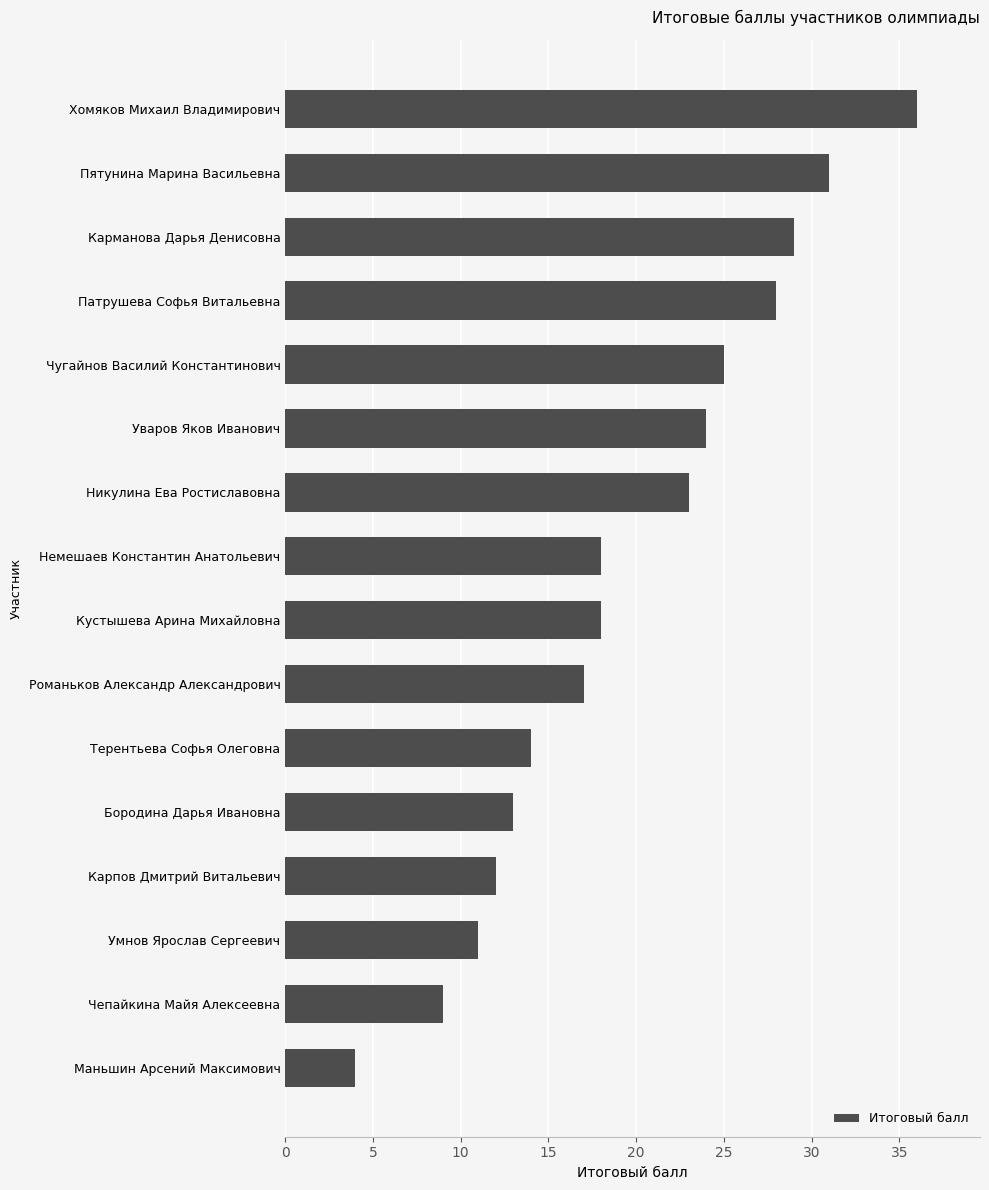

Reading bottom to top, transcribe all the data shown in this chart.

Маньшин Арсений Максимович=4	Чепайкина Майя Алексеевна=9	Умнов Ярослав Сергеевич=11	Карпов Дмитрий Витальевич=12	Бородина Дарья Ивановна=13	Терентьева Софья Олеговна=14	Романьков Александр Александрович=17	Кустышева Арина Михайловна=18	Немешаев Константин Анатольевич=18	Никулина Ева Ростиславовна=23	Уваров Яков Иванович=24	Чугайнов Василий Константинович=25	Патрушева Софья Витальевна=28	Карманова Дарья Денисовна=29	Пятунина Марина Васильевна=31	Хомяков Михаил Владимирович=36